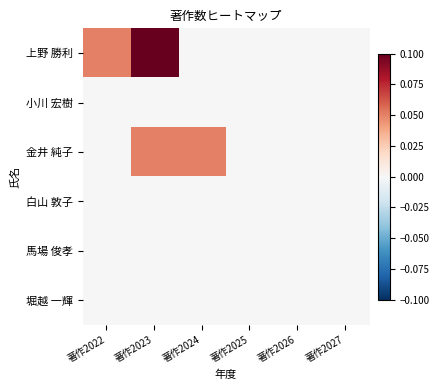

Between 著作2024 and 著作2022, which is larger?

著作2022